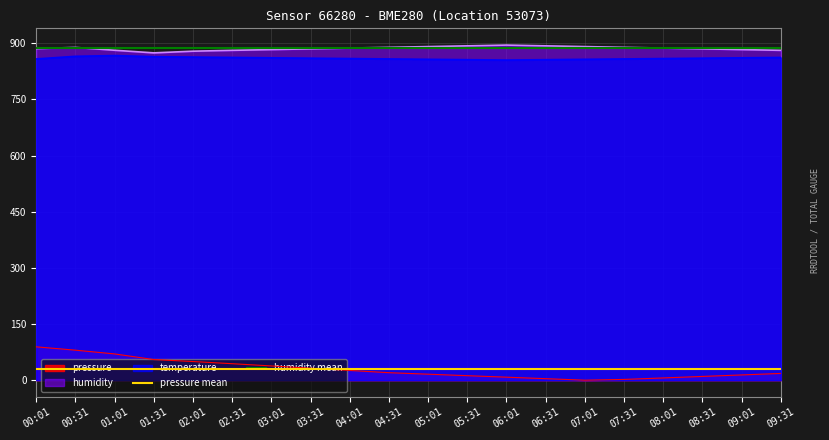

What is the sum of the pressure mean values at 00:31 and 00:01?

59.4